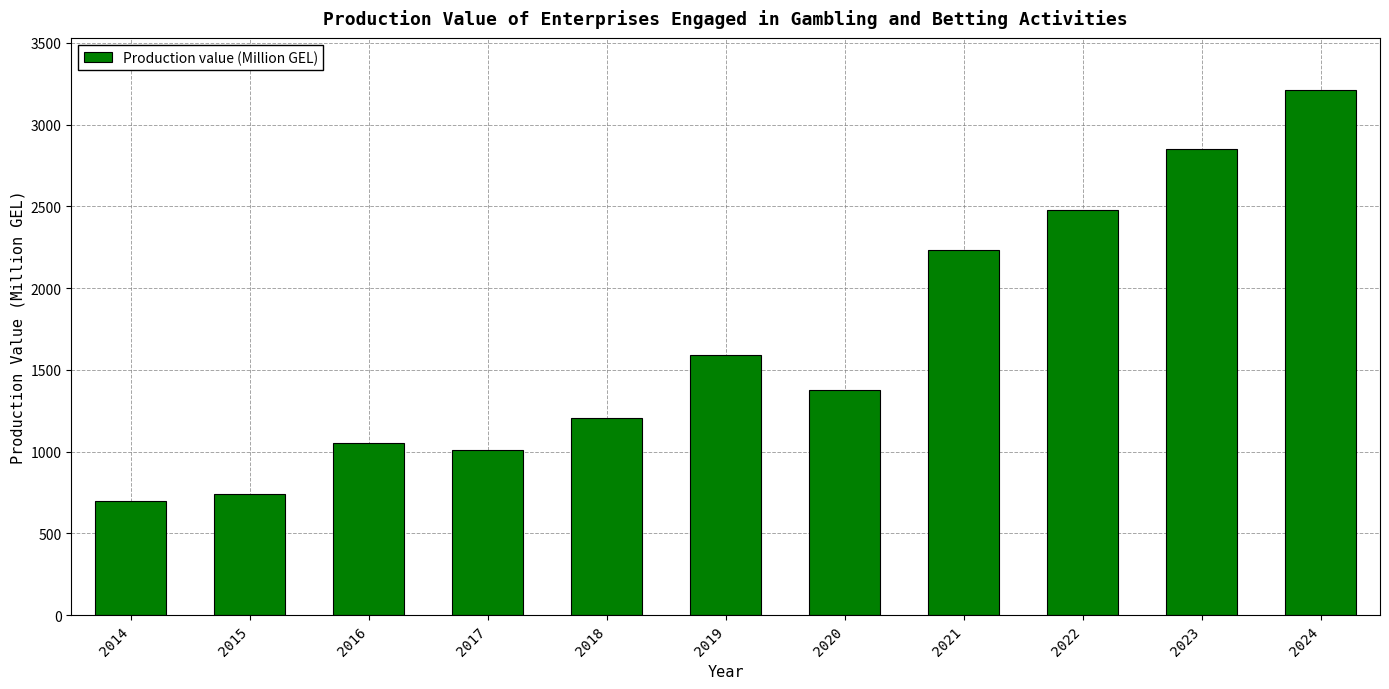

What is the change in value from 2022 to 2023?

+375.8